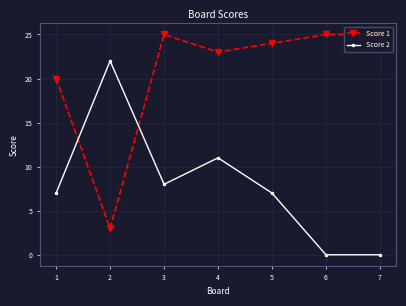

What is the lowest value of the Score 1 series?

3